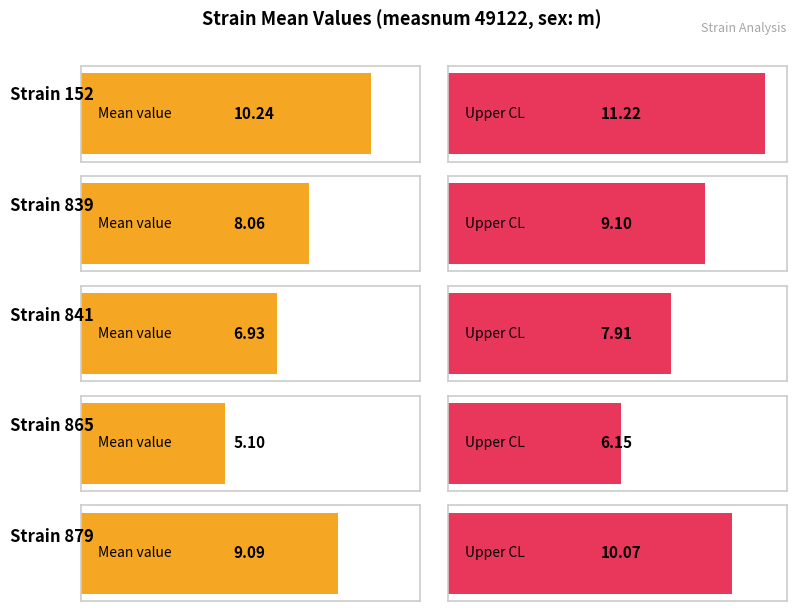

Reading right to left, extract all data points from this chart.

mean: 879=9.1	865=5.1	841=6.9	839=8.1	152=10.2
uppercl: 879=10.1	865=6.1	841=7.9	839=9.1	152=11.2